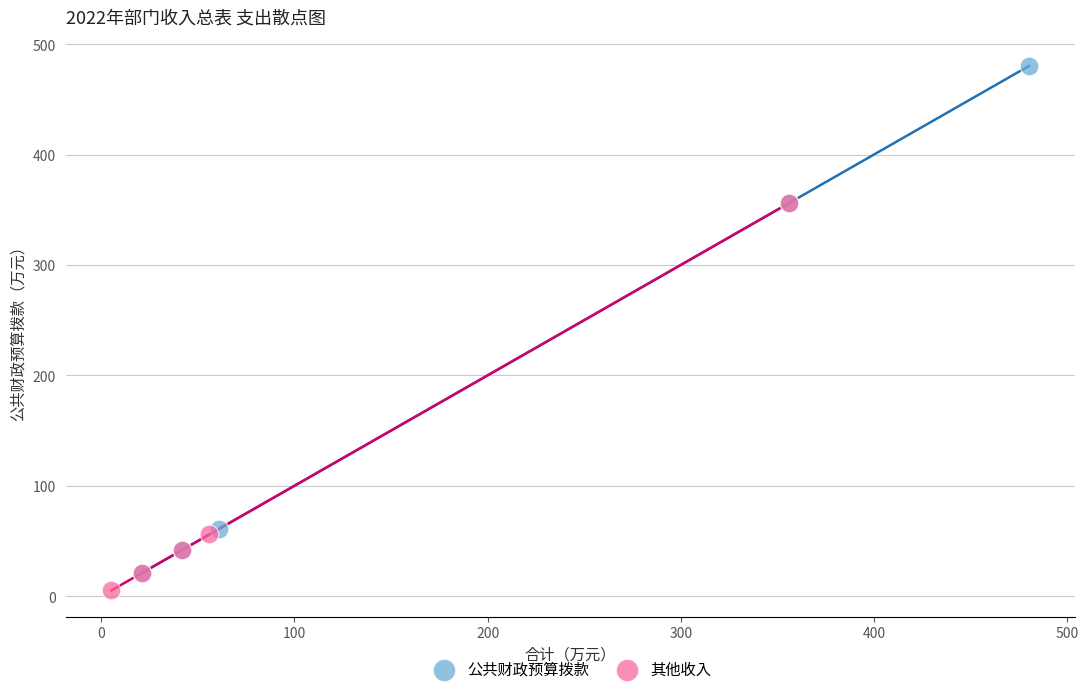

What are all the series names shown in the legend?

公共财政预算拨款, 其他收入